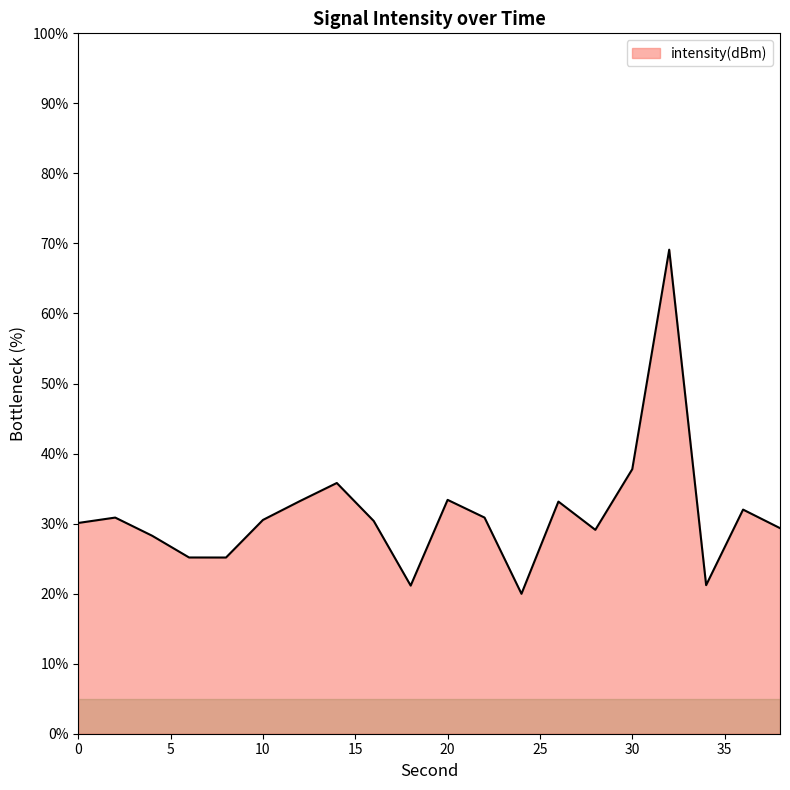

What is the minimum value shown in the chart?

20.0